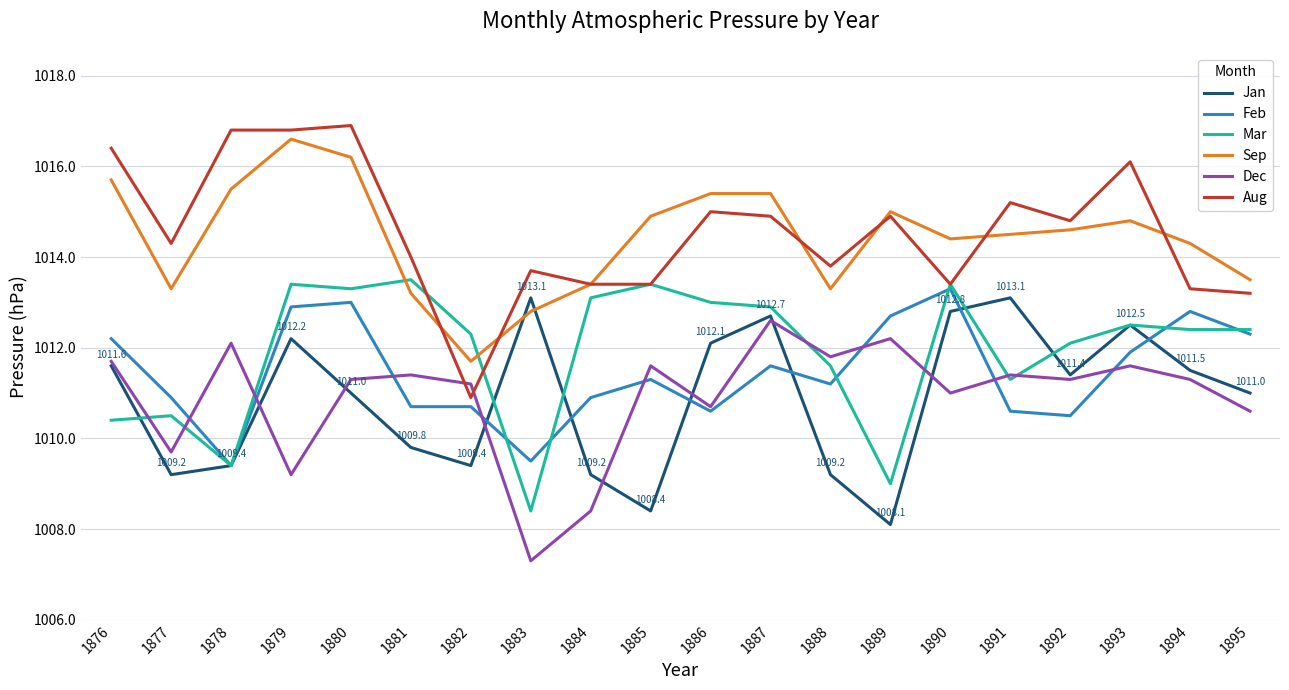

Which category has the lowest value across all series?

1883